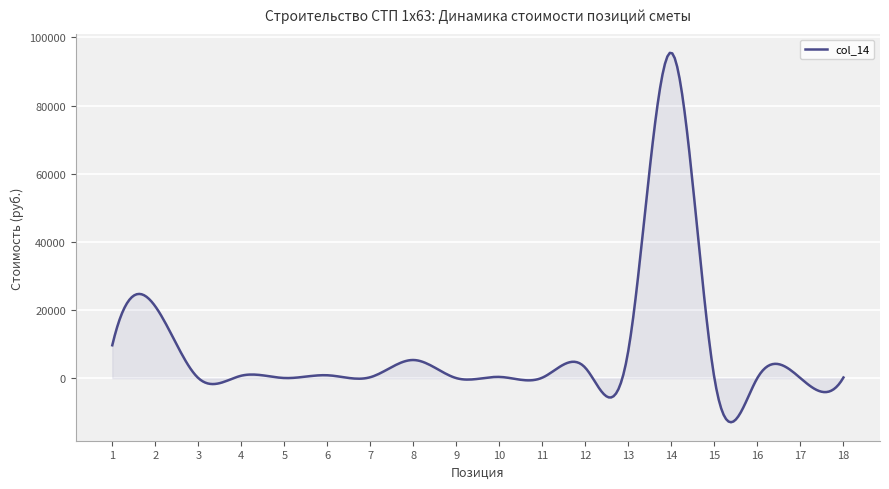

True or false: the data has more than 1 interior local peaks.

True